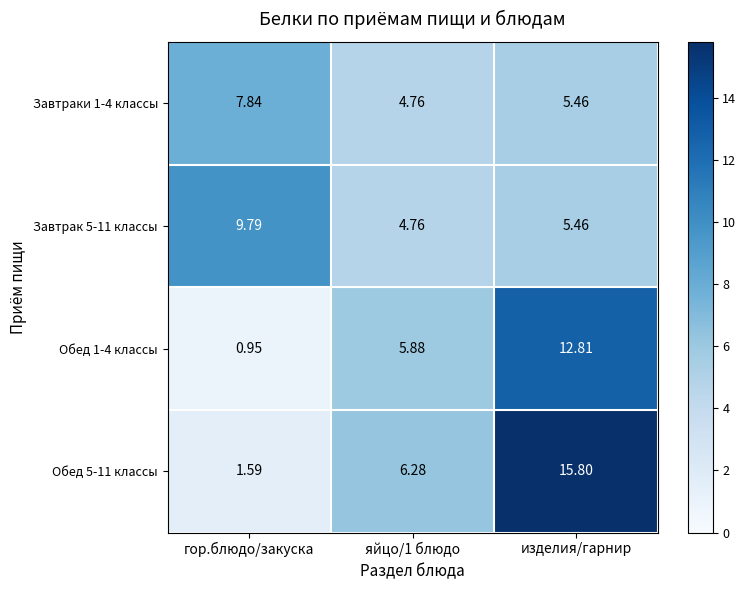

Is the value of Обед 5-11 классы at яйцо/1 блюдо greater than the value of Завтраки 1-4 классы at изделия/гарнир?

Yes